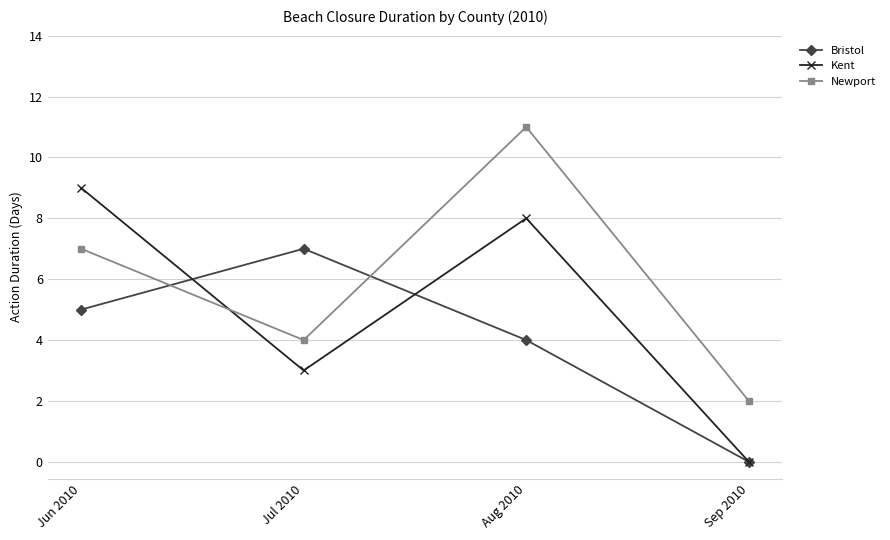

Between Jul 2010 and Sep 2010, which series saw the biggest shift?

Bristol